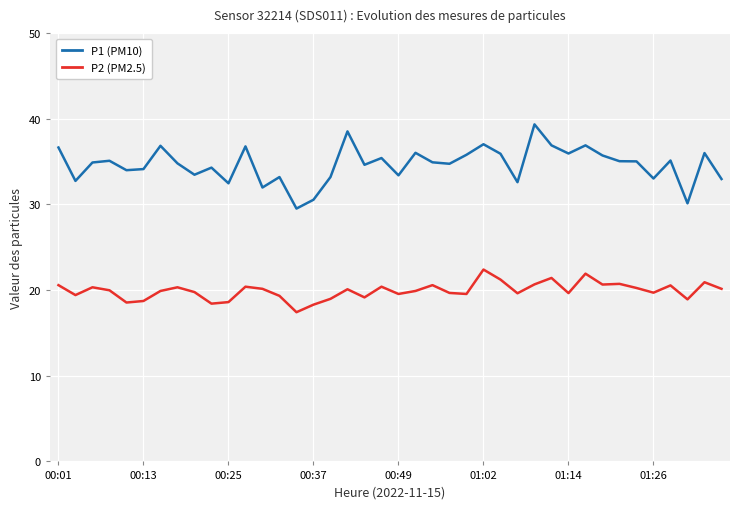

What is the smallest value displayed?

17.4